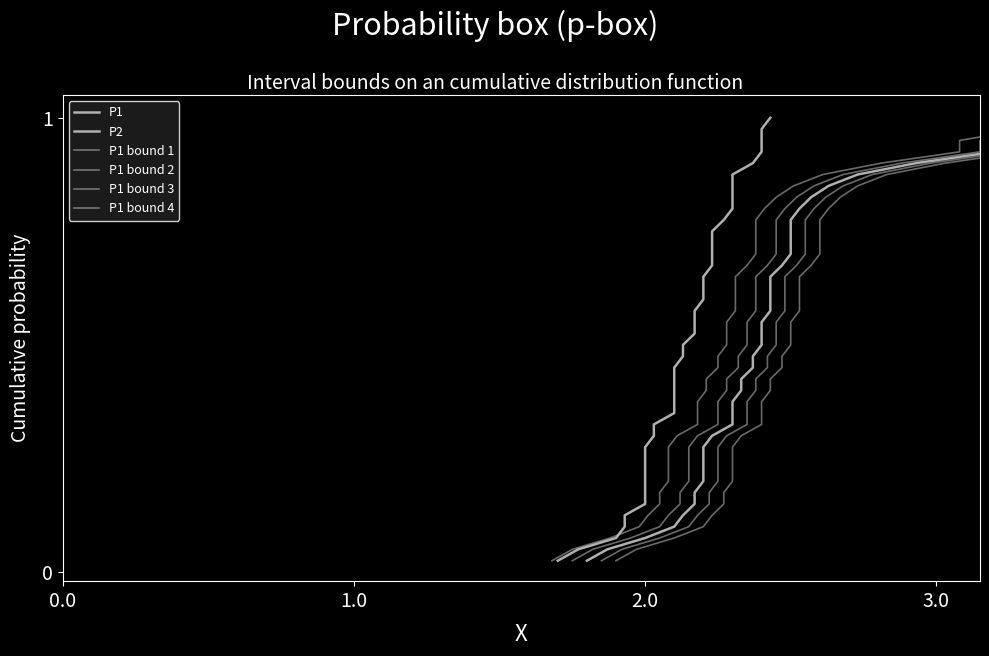

What are all the series names shown in the legend?

P1, P2, P1 bound 1, P1 bound 2, P1 bound 3, P1 bound 4